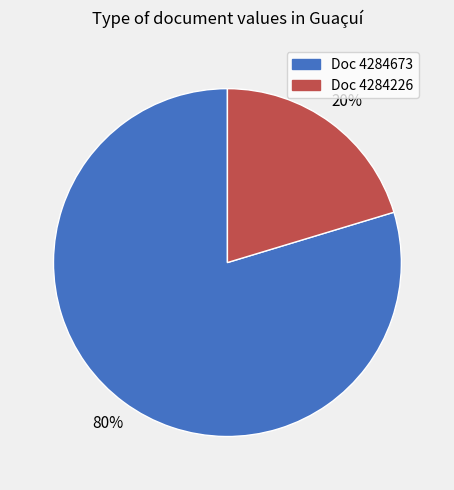

To the nearest percent, what portion does Doc 4284673 represent?

80%